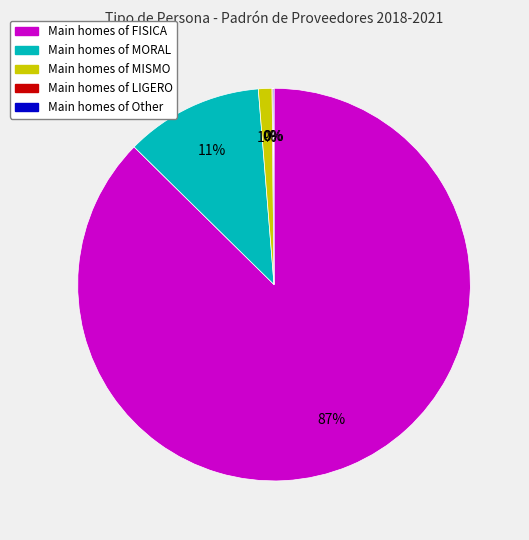

Is there any slice that represents more than half of the pie?

Yes